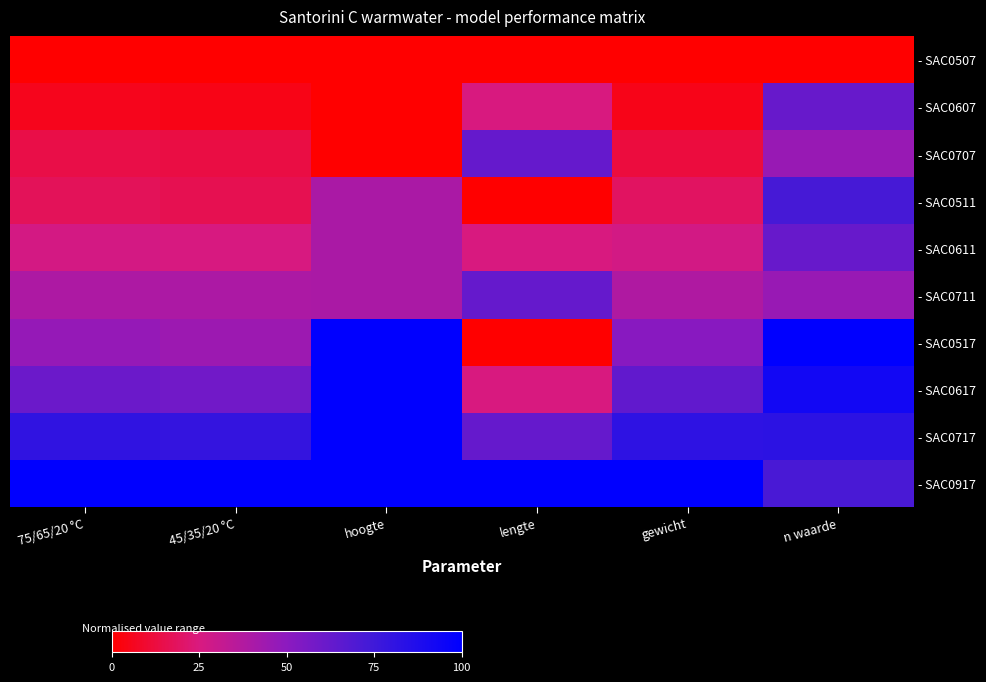

Between hoogte and gewicht, which is larger?

hoogte